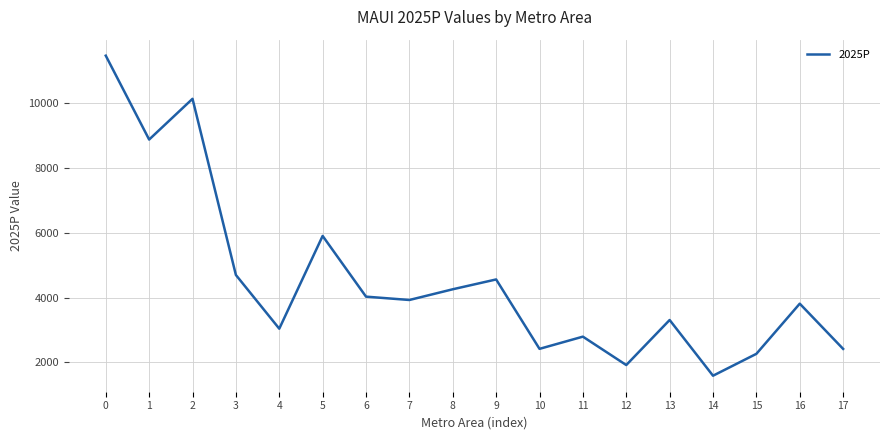

What is the difference between the maximum and minimum values?

9855.7